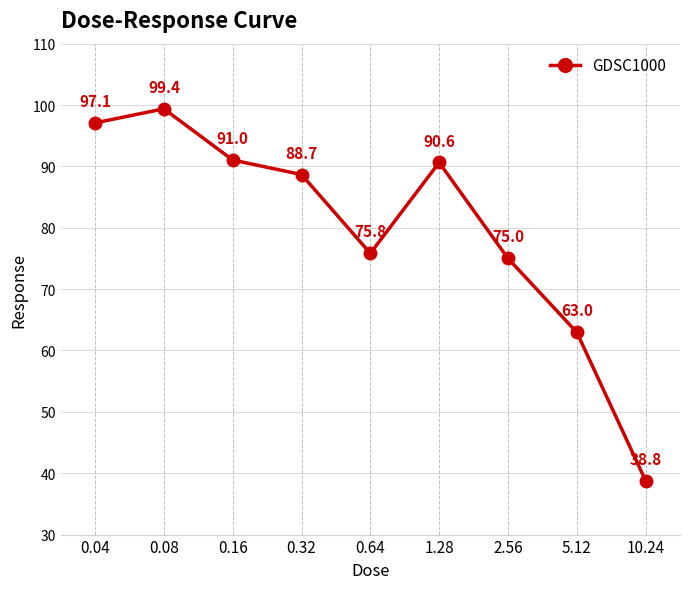

Between 0.16 and 0.04, which is larger?

0.04